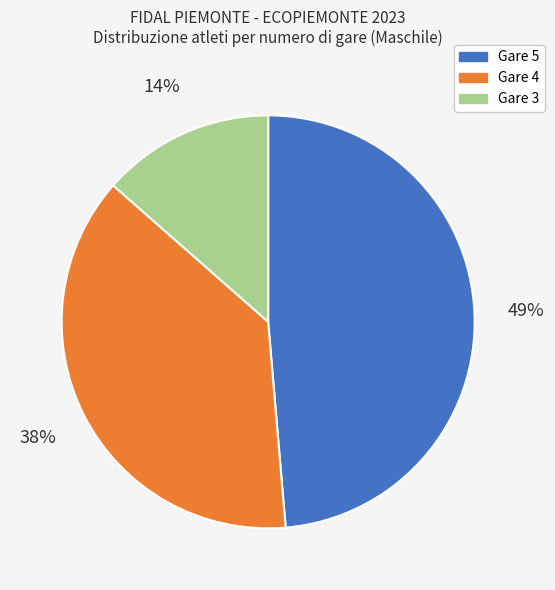

Rank the categories by value from highest to lowest.

Gare 5, Gare 4, Gare 3